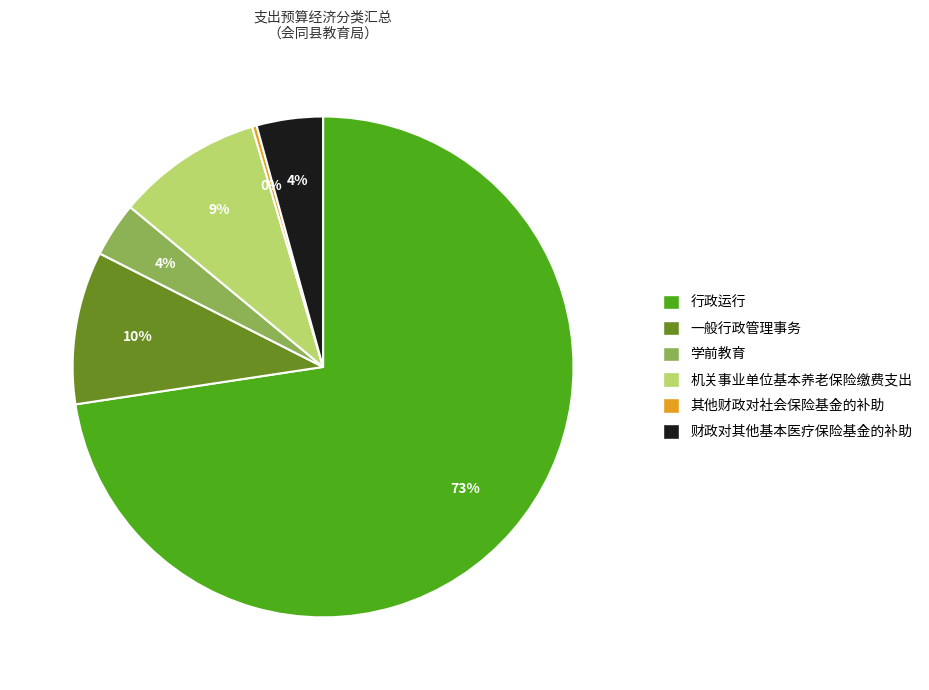

What is the largest slice in the pie chart?

行政运行